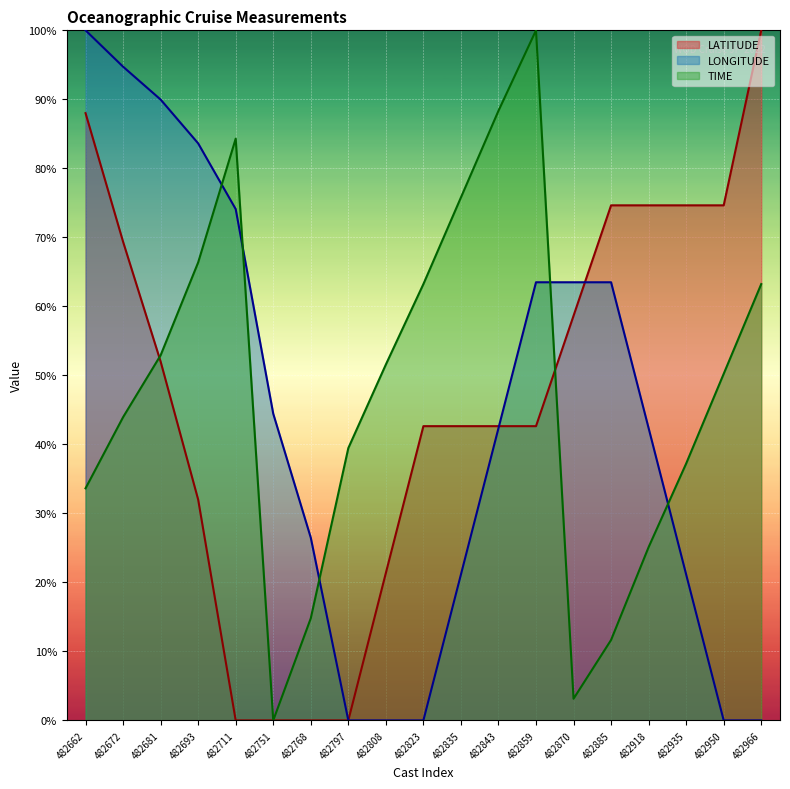

At which category is the sum across all series the highest?

482662